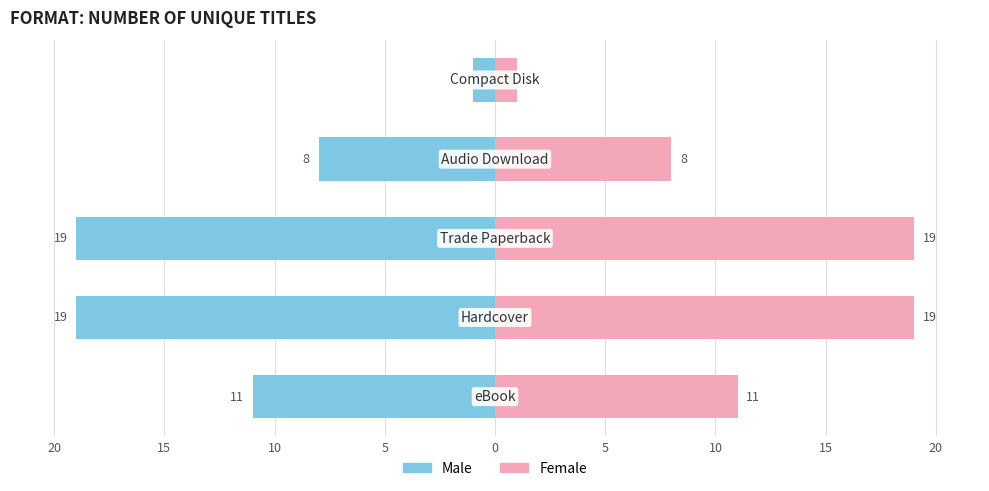

The Male series shows -32 at 5. True or false?

False